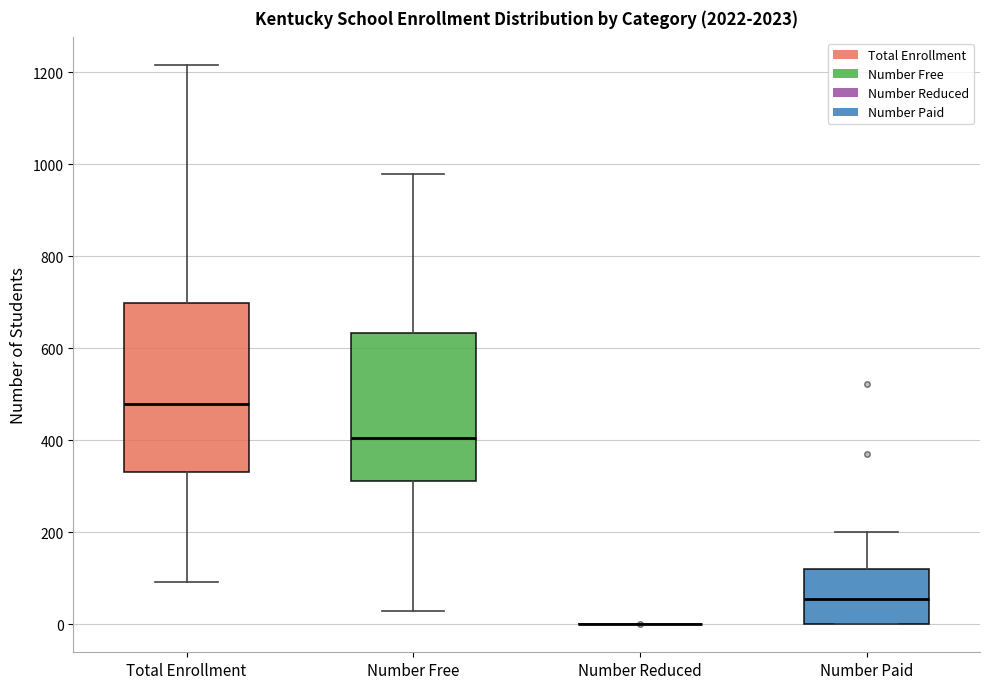

Reading left to right, read every box against the y-axis: the position of its median line, the range the box covers, and the ends of its whiskers. The values are not printed on the chart, so give them approximately, as read against the axis.

Total Enrollment: median 480, box 340 to 700, whiskers 100 to 1220
Number Free: median 400, box 320 to 640, whiskers 20 to 980
Number Reduced: box collapsed to a line at 0, whiskers 0 to 0
Number Paid: median 60, box 0 to 120, whiskers 0 to 200